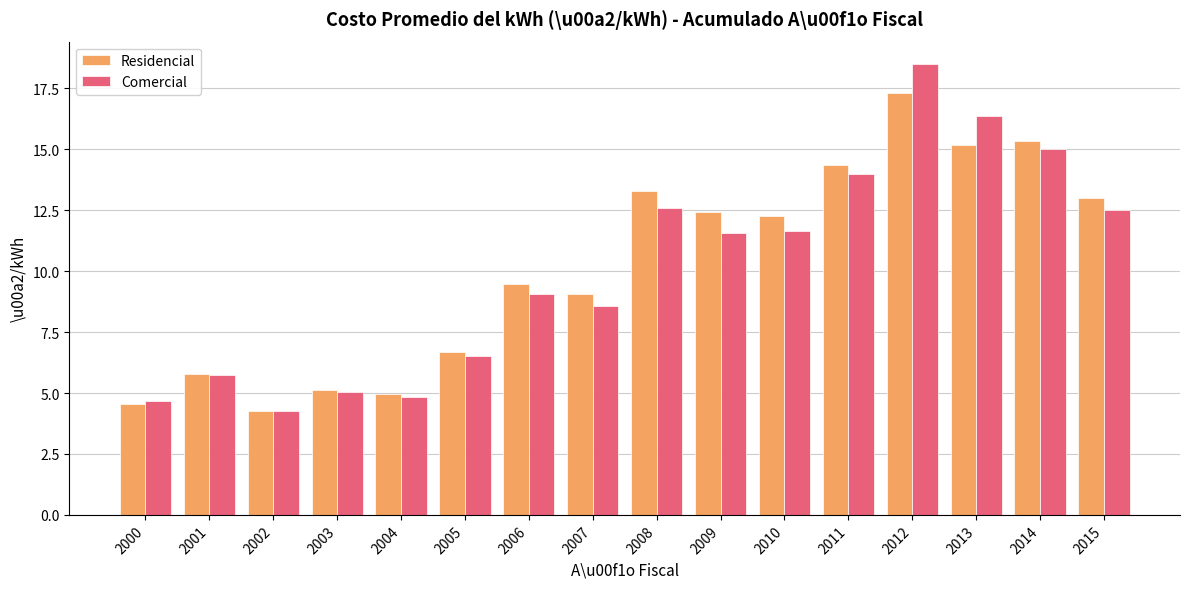

What is the value of the Residencial bar at the 16th from the left?

13.0